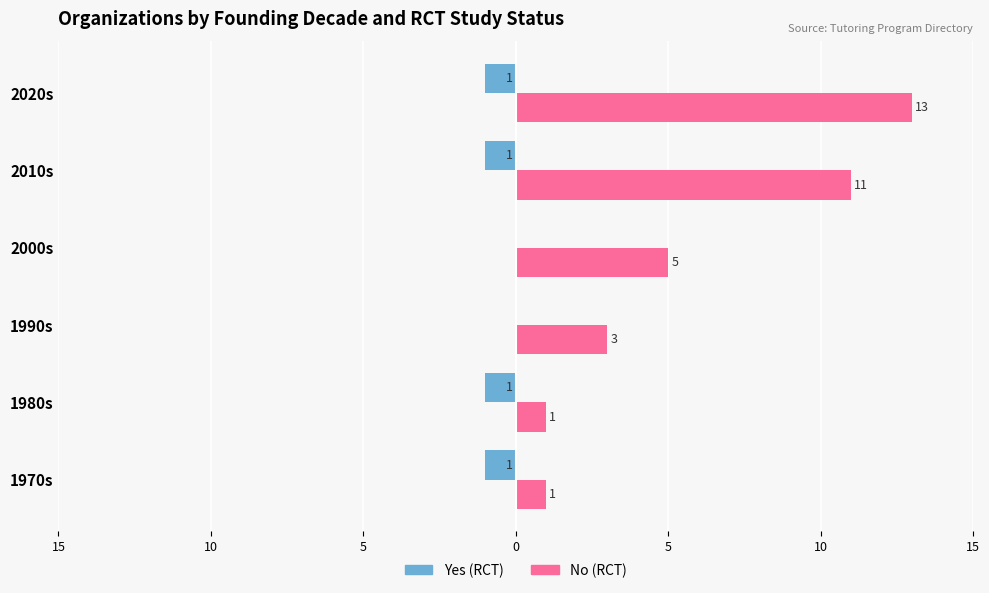

Rank the series by their maximum value, from lowest to highest.

Yes (RCT), No (RCT)